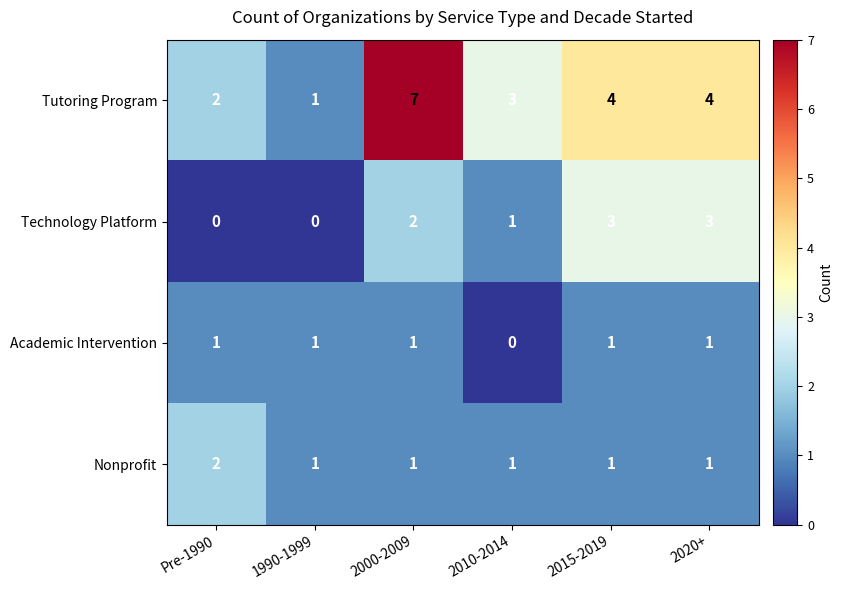

How many values in the Technology Platform series are below 2?

3